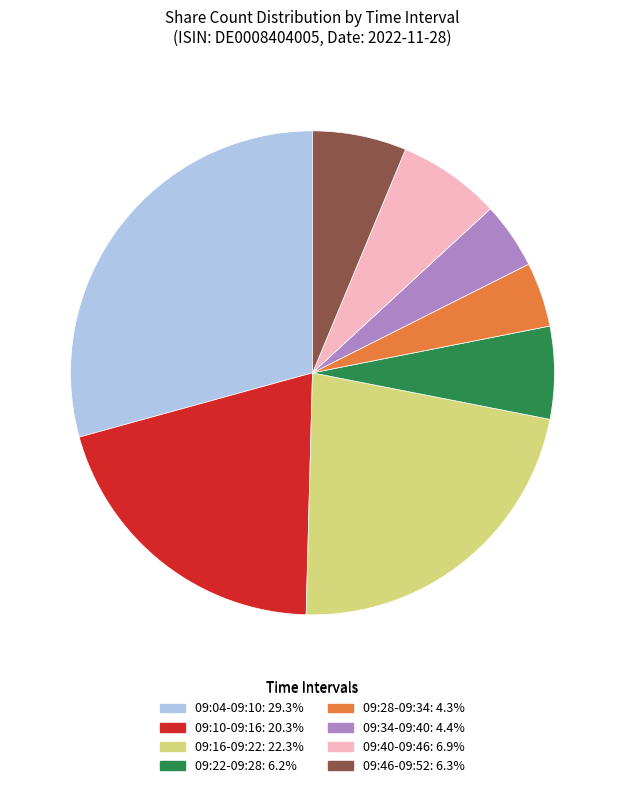

Combined, do 09:28-09:34 and 09:22-09:28 account for over 50%?

No